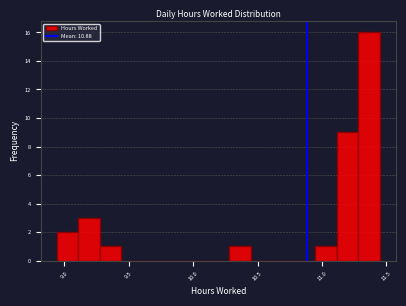

Around what value on the x-axis is the tallest bar? Give the approximate position of its centre, as read against the axis.

11.35